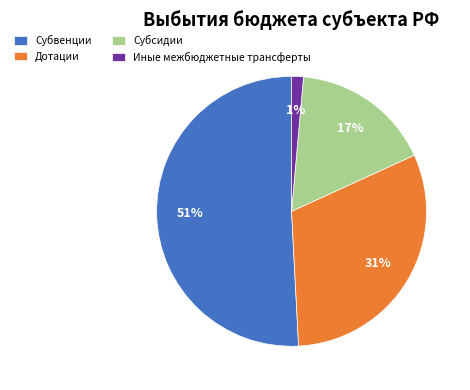

What is the majority slice?

Субвенции